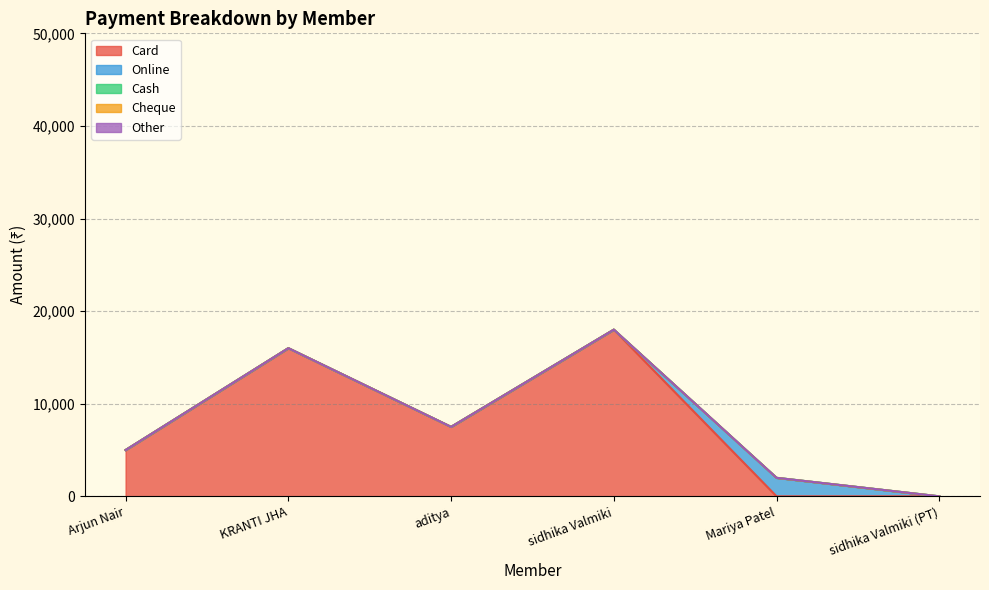

What is the label of the 3rd point from the left?

aditya